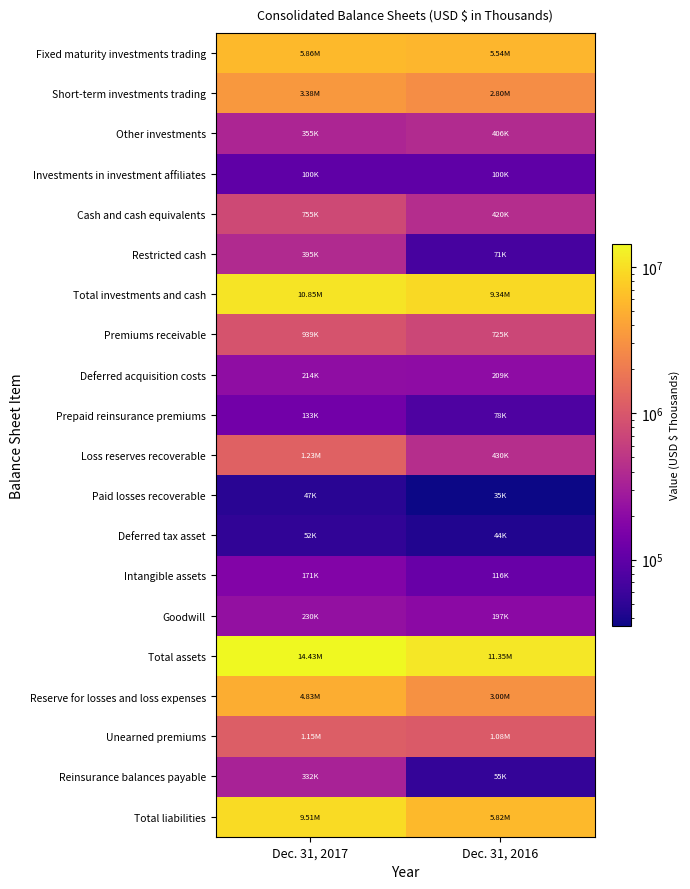

Reading left to right, extract all data points from this chart.

Fixed maturity investments trading: Dec. 31, 2017=5858348	Dec. 31, 2016=5543030
Short-term investments trading: Dec. 31, 2017=3381757	Dec. 31, 2016=2796170
Other investments: Dec. 31, 2017=355218	Dec. 31, 2016=405712
Investments in investment affiliates: Dec. 31, 2017=100137	Dec. 31, 2016=100431
Cash and cash equivalents: Dec. 31, 2017=754990	Dec. 31, 2016=419976
Restricted cash: Dec. 31, 2017=394663	Dec. 31, 2016=70956
Total investments and cash: Dec. 31, 2017=10845113	Dec. 31, 2016=9336275
Premiums receivable: Dec. 31, 2017=939487	Dec. 31, 2016=725390
Deferred acquisition costs: Dec. 31, 2017=213816	Dec. 31, 2016=209227
Prepaid reinsurance premiums: Dec. 31, 2017=132938	Dec. 31, 2016=77996
Loss reserves recoverable: Dec. 31, 2017=1233997	Dec. 31, 2016=430421
Paid losses recoverable: Dec. 31, 2017=46873	Dec. 31, 2016=35247
Deferred tax asset: Dec. 31, 2017=52467	Dec. 31, 2016=43529
Intangible assets: Dec. 31, 2017=171411	Dec. 31, 2016=115592
Goodwill: Dec. 31, 2017=229573	Dec. 31, 2016=196758
Total assets: Dec. 31, 2017=14426879	Dec. 31, 2016=11349755
Reserve for losses and loss expenses: Dec. 31, 2017=4831390	Dec. 31, 2016=2995195
Unearned premiums: Dec. 31, 2017=1147186	Dec. 31, 2016=1076049
Reinsurance balances payable: Dec. 31, 2017=331645	Dec. 31, 2016=54781
Total liabilities: Dec. 31, 2017=9510995	Dec. 31, 2016=5817486